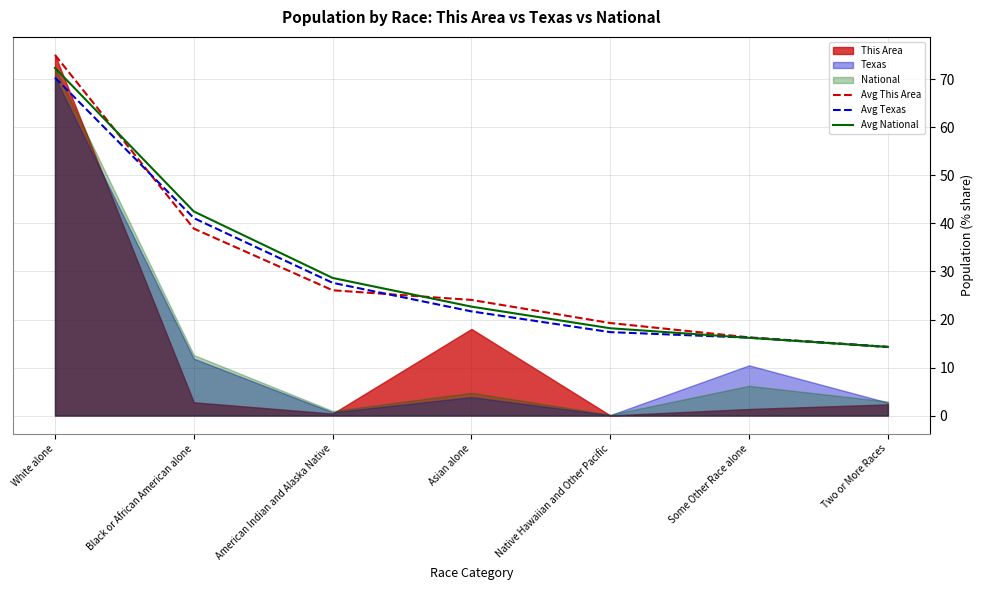

Is it true that Avg Texas equals 17.4 at Native Hawaiian and Other Pacific?

True